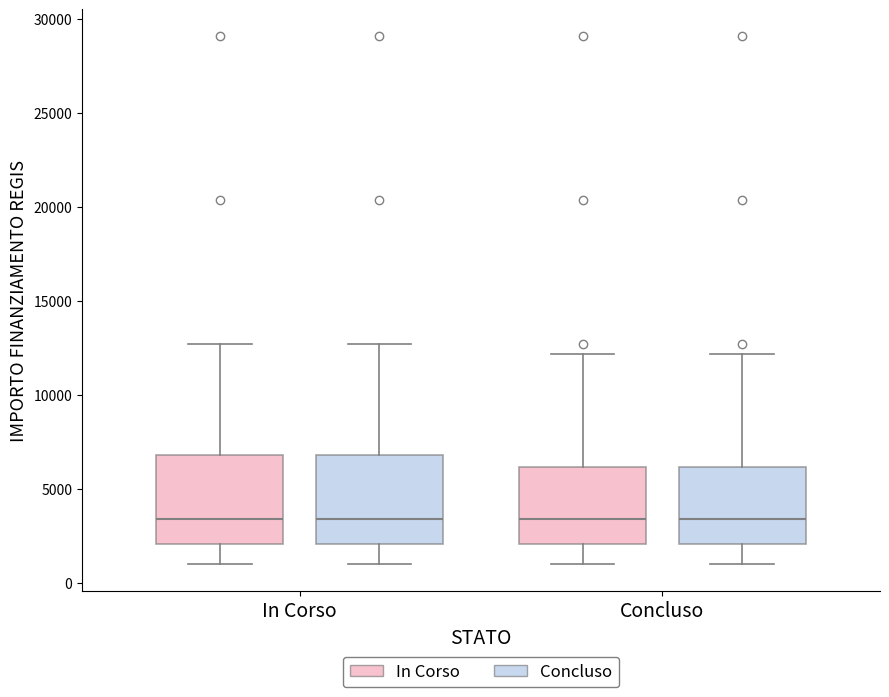

Reading left to right, read every box against the y-axis: the position of its median line, the range the box covers, and the ends of its whiskers. The values are not printed on the chart, so give them approximately, as read against the axis.

In Corso (In Corso): median 3500, box 2000 to 7000, whiskers 1000 to 12500
In Corso (Concluso): median 3500, box 2000 to 7000, whiskers 1000 to 12500
Concluso (In Corso): median 3500, box 2000 to 6000, whiskers 1000 to 12000
Concluso (Concluso): median 3500, box 2000 to 6000, whiskers 1000 to 12000